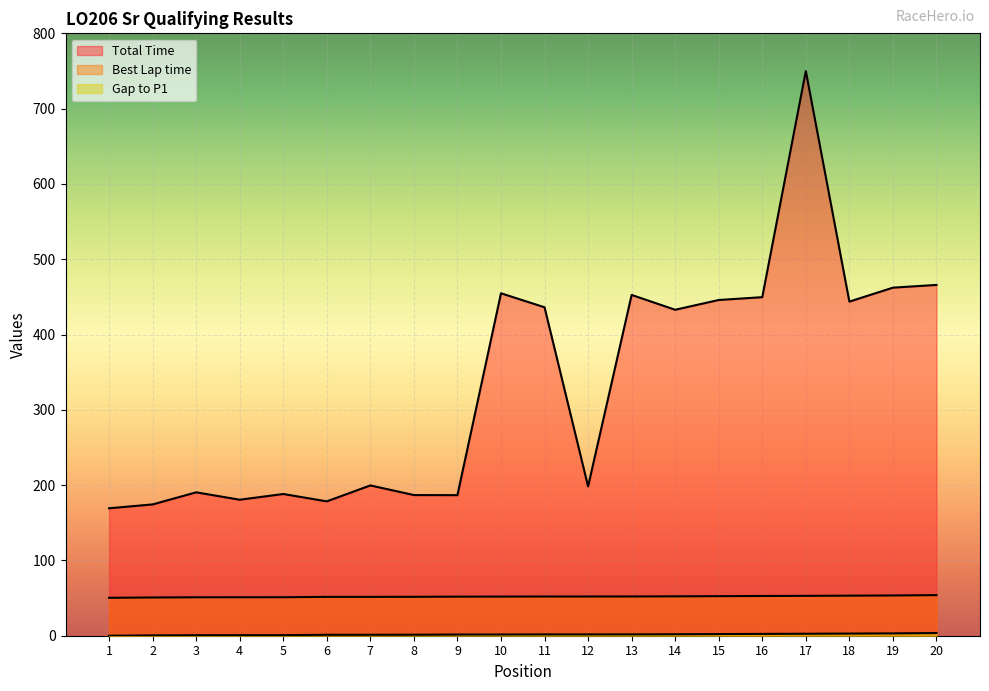

Between 8 and 11, which series saw the biggest shift?

Total Time